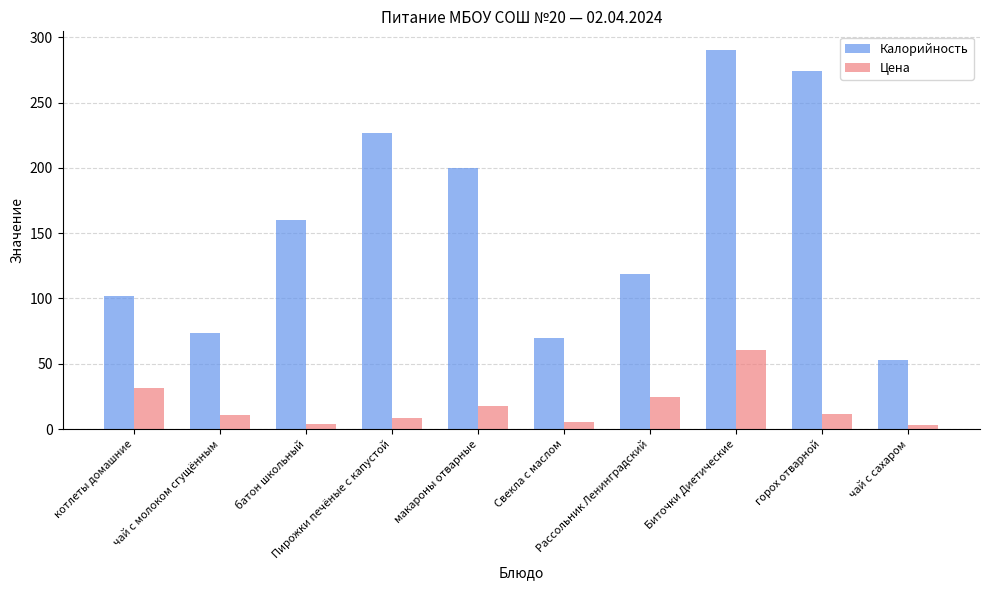

What is the difference between the maximum and minimum values in the Цена series?

57.5